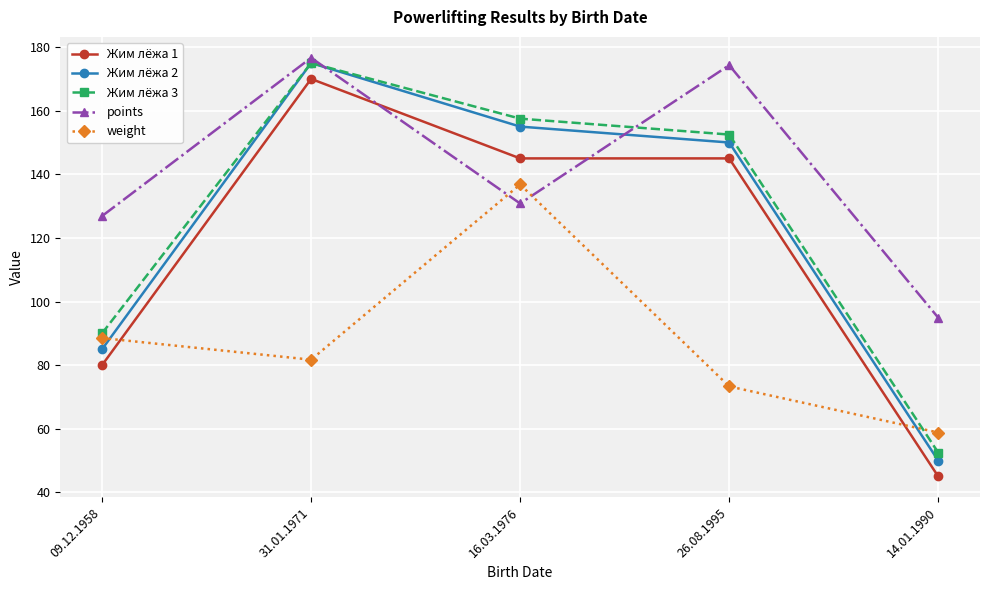

Between 09.12.1958 and 16.03.1976, which series saw the biggest shift?

Жим лёжа 2